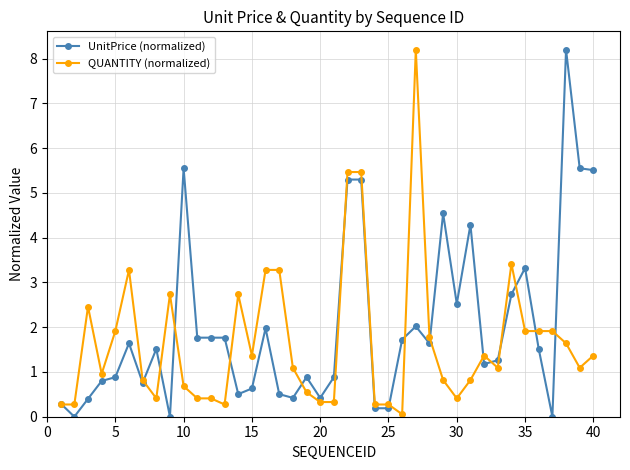

What is the maximum value shown in the chart?

8.2